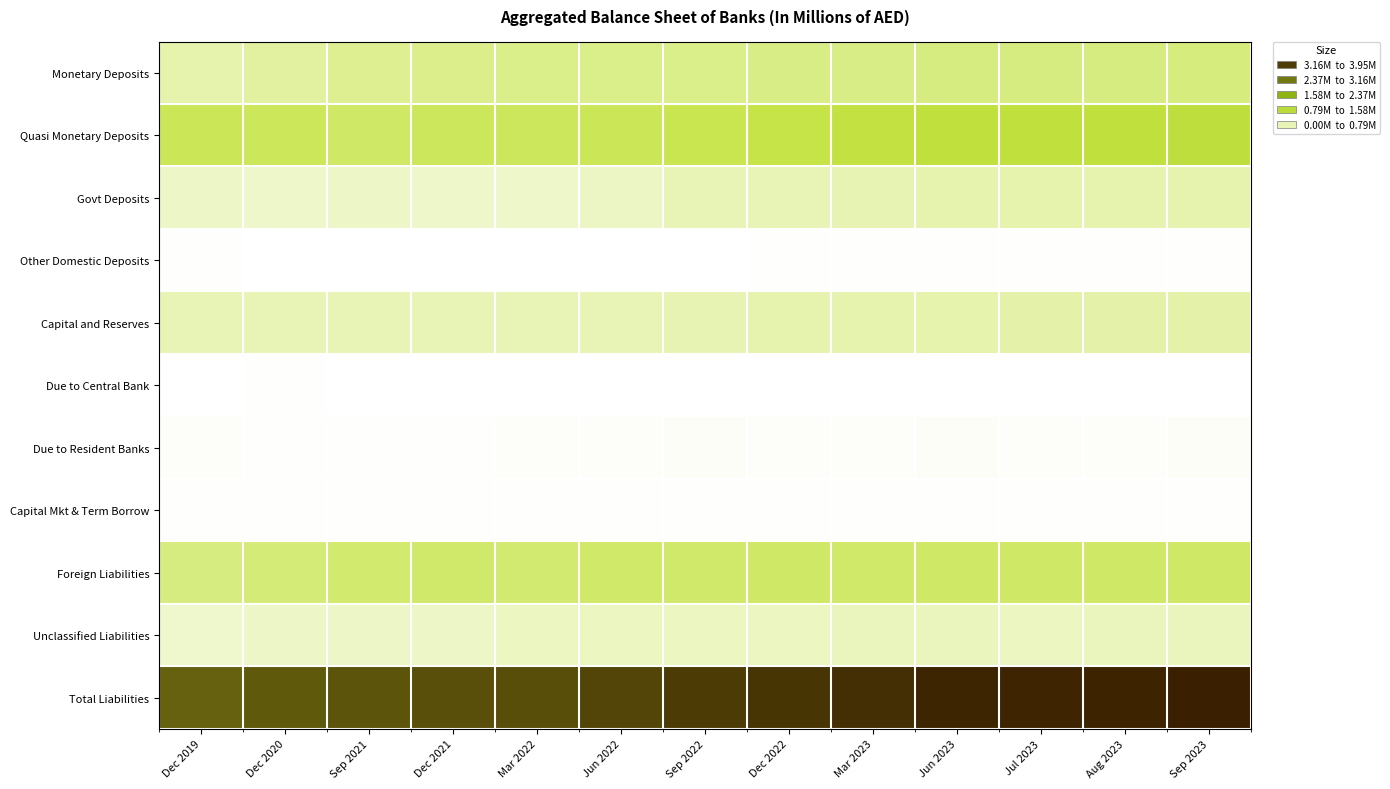

Reading left to right, extract all data points from this chart.

Monetary Deposits: Dec 2019=436845	Dec 2020=505336	Sep 2021=575306	Dec 2021=607771	Mar 2022=628115	Jun 2022=626092	Sep 2022=624958	Dec 2022=635626	Mar 2023=647473	Jun 2023=668162	Jul 2023=668987	Aug 2023=668048	Sep 2023=685880
Quasi Monetary Deposits: Dec 2019=897476	Dec 2020=878071	Sep 2021=816858	Dec 2021=860501	Mar 2022=864540	Jun 2022=895430	Sep 2022=921831	Dec 2022=965401	Mar 2023=1028435	Jun 2023=1070480	Jul 2023=1076534	Aug 2023=1081842	Sep 2023=1112026
Govt Deposits: Dec 2019=300093	Dec 2020=286471	Sep 2021=296315	Dec 2021=287408	Mar 2022=290674	Jun 2022=316486	Sep 2022=401182	Dec 2022=396055	Mar 2023=405642	Jun 2023=425143	Jul 2023=436757	Aug 2023=431668	Sep 2023=422845
Other Domestic Deposits: Dec 2019=18544	Dec 2020=16819	Sep 2021=16774	Dec 2021=16652	Mar 2022=16735	Jun 2022=17196	Sep 2022=17704	Dec 2022=19480	Mar 2023=20583	Jun 2023=19971	Jul 2023=18903	Aug 2023=19768	Sep 2023=20377
Capital and Reserves: Dec 2019=392854	Dec 2020=392780	Sep 2021=393707	Dec 2021=402548	Mar 2022=395463	Jun 2022=399254	Sep 2022=413271	Dec 2022=428605	Mar 2023=430708	Jun 2023=447762	Jul 2023=454866	Aug 2023=461706	Sep 2023=464575
Due to Central Bank: Dec 2019=5453	Dec 2020=31523	Sep 2021=16530	Dec 2021=2848	Mar 2022=3958	Jun 2022=3664	Sep 2022=5246	Dec 2022=5836	Mar 2023=6601	Jun 2023=7253	Jul 2023=6066	Aug 2023=3769	Sep 2023=5365
Due to Resident Banks: Dec 2019=47933	Dec 2020=32510	Sep 2021=32776	Dec 2021=32939	Mar 2022=36260	Jun 2022=44948	Sep 2022=55035	Dec 2022=47685	Mar 2023=48038	Jun 2023=50505	Jul 2023=46561	Aug 2023=45445	Sep 2023=56512
Capital Mkt & Term Borrow: Dec 2019=26397	Dec 2020=26560	Sep 2021=26954	Dec 2021=26957	Mar 2022=26041	Jun 2022=26042	Sep 2022=26035	Dec 2022=28791	Mar 2023=28796	Jun 2023=26429	Jul 2023=26430	Aug 2023=26156	Sep 2023=26157
Foreign Liabilities: Dec 2019=679979	Dec 2020=715606	Sep 2021=766423	Dec 2021=778461	Mar 2022=744991	Jun 2022=792856	Sep 2022=788708	Dec 2022=806943	Mar 2023=801993	Jun 2023=814389	Jul 2023=805222	Aug 2023=817556	Sep 2023=814939
Unclassified Liabilities: Dec 2019=277360	Dec 2020=302338	Sep 2021=305485	Dec 2021=305403	Mar 2022=329577	Jun 2022=327205	Sep 2022=329043	Dec 2022=333189	Mar 2023=346451	Jun 2023=342966	Jul 2023=341428	Aug 2023=345559	Sep 2023=343211
Total Liabilities: Dec 2019=3082934	Dec 2020=3188014	Sep 2021=3247128	Dec 2021=3321488	Mar 2022=3336354	Jun 2022=3449173	Sep 2022=3583013	Dec 2022=3667611	Mar 2023=3764720	Jun 2023=3873060	Jul 2023=3881754	Aug 2023=3901517	Sep 2023=3951887